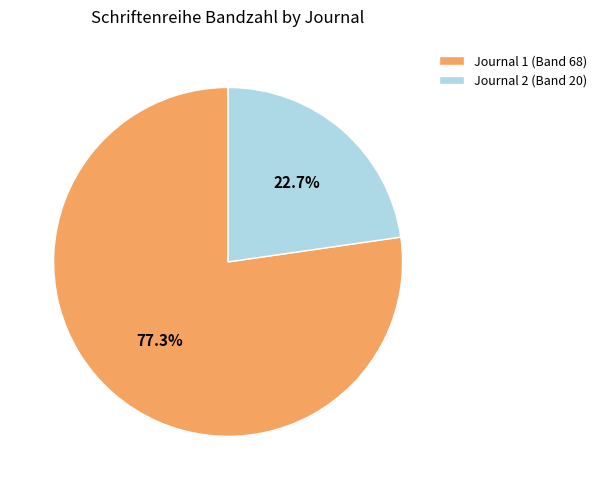

Which slice is the smallest?

Journal 2 (Band 20)